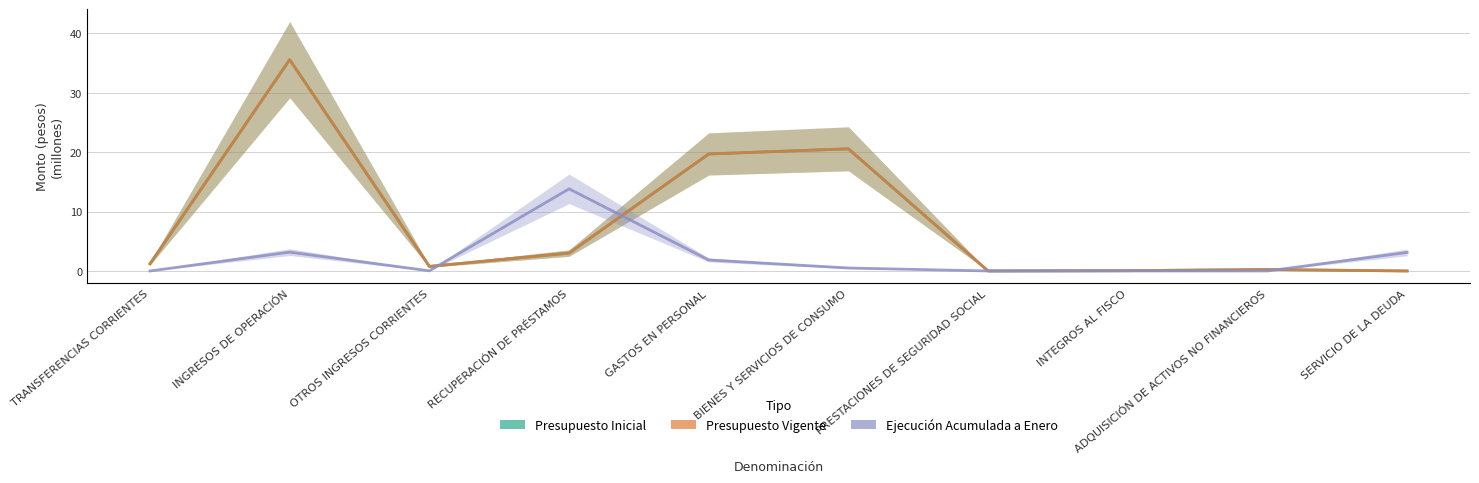

How many lines are shown in the chart?

3